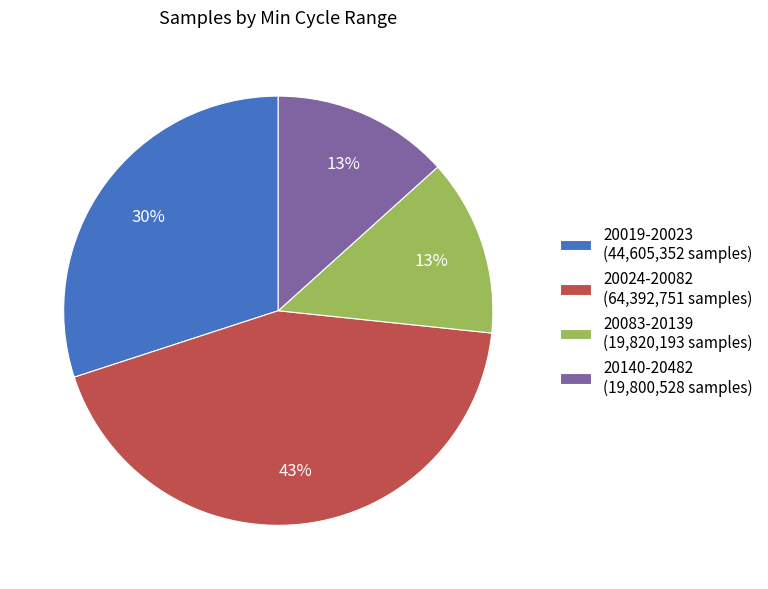

Is it true that 20019-20023 (44,605,352 samples) is 24% of the pie?

False